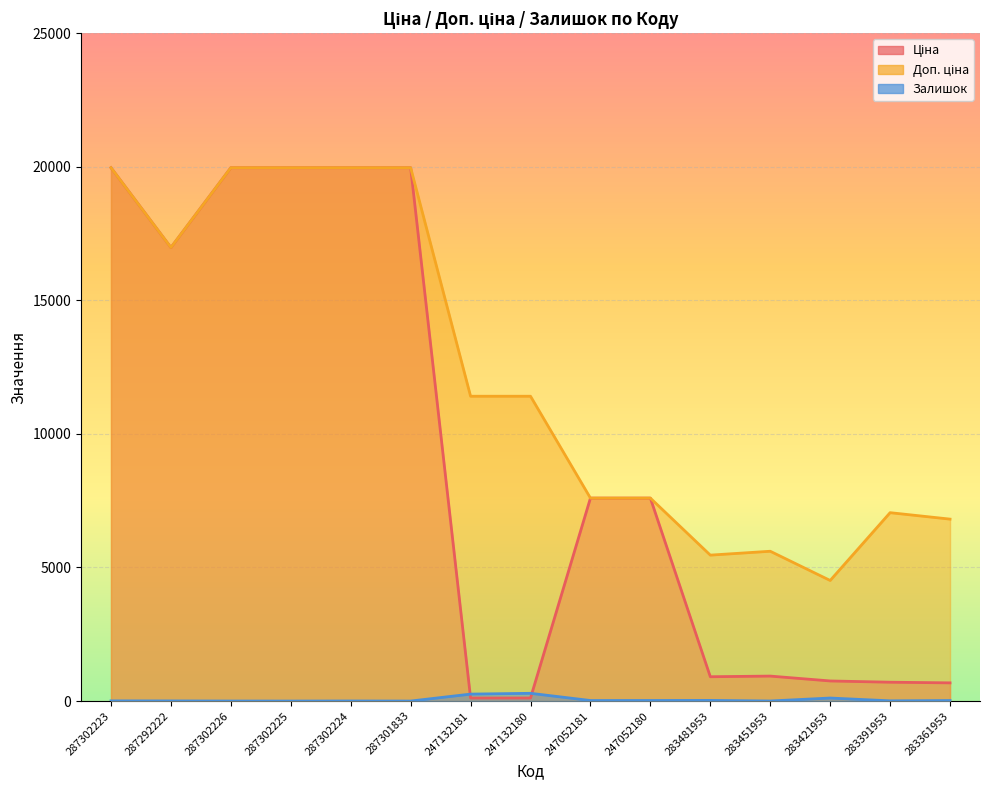

Rank the series by their maximum value, from lowest to highest.

Залишок, Ціна, Доп. ціна